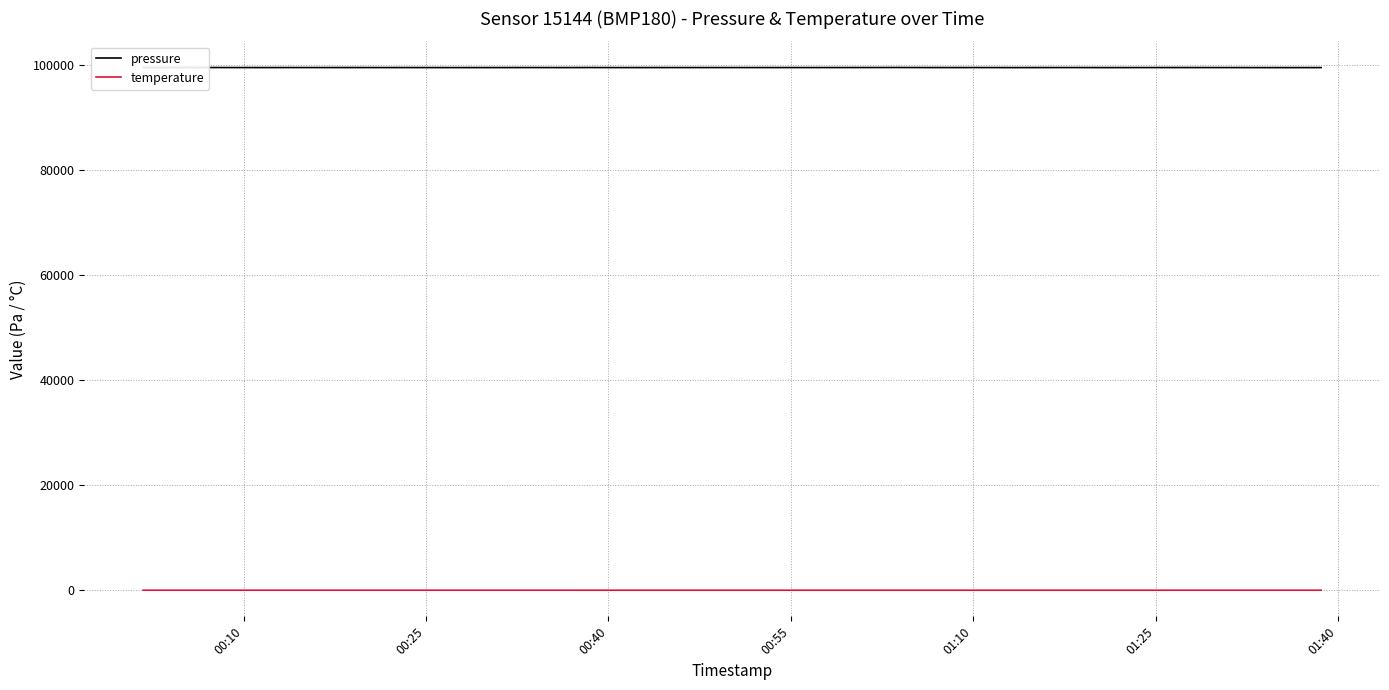

Rank the series by their average value, from highest to lowest.

pressure, temperature